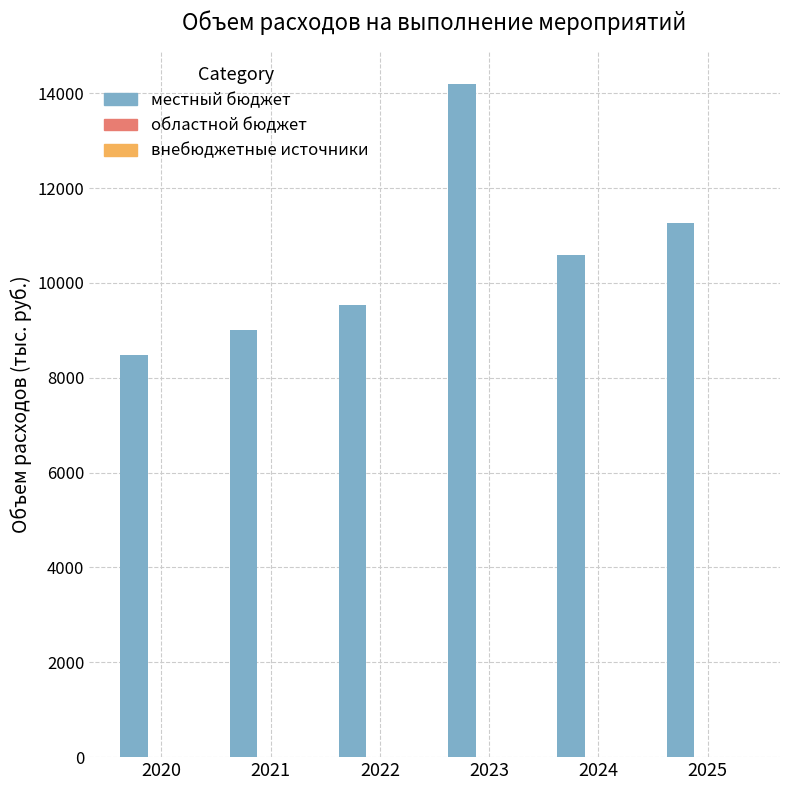

Which has a higher value, 2020 or 2024?

2024